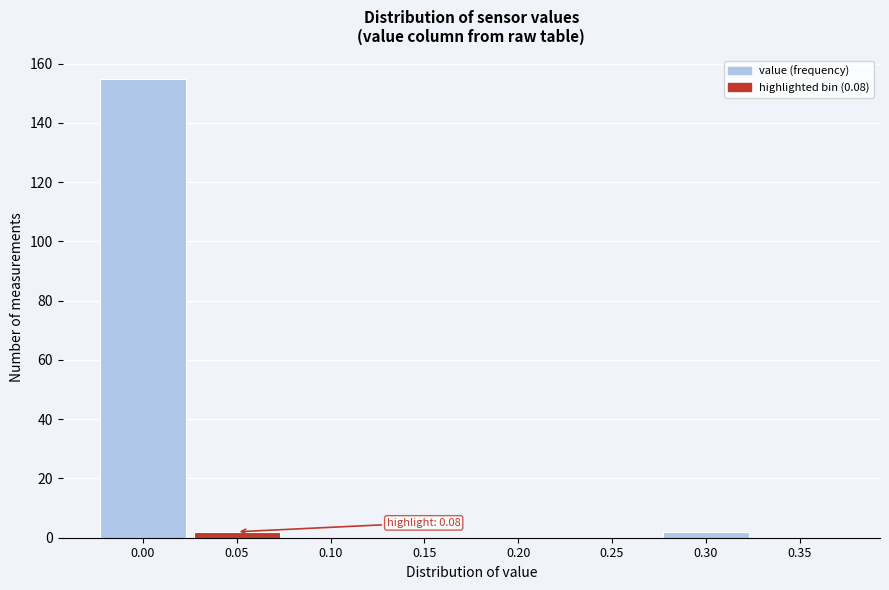

Reading left to right, extract all data points from this chart.

0.00=155	0.05=2	0.10=0	0.15=0	0.20=0	0.25=0	0.30=2	0.35=0